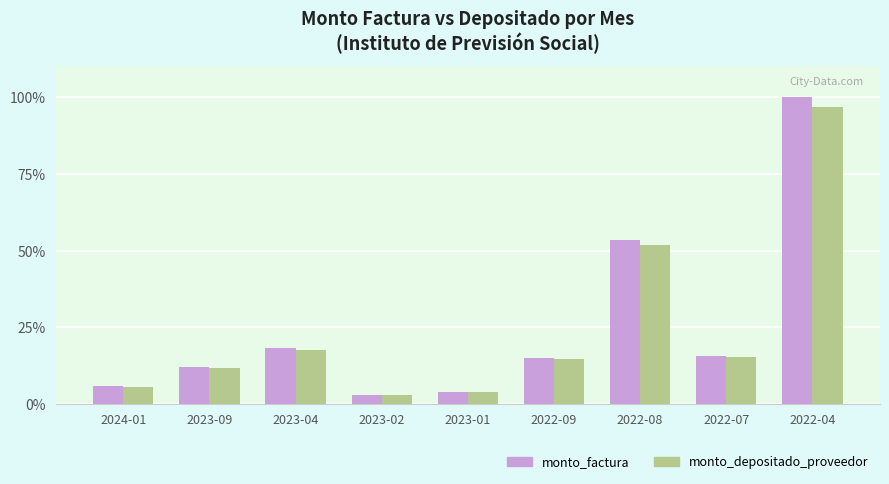

At which label is monto_depositado_proveedor closest to 49?

2022-08